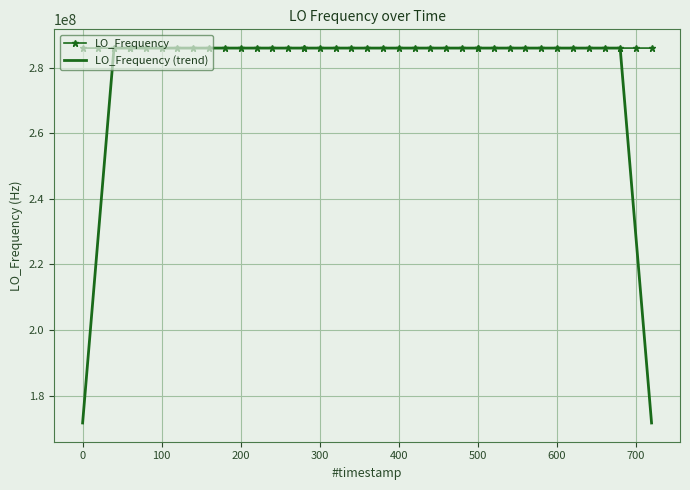

List the series in order of their overall mean, highest first.

LO_Frequency, LO_Frequency (trend)